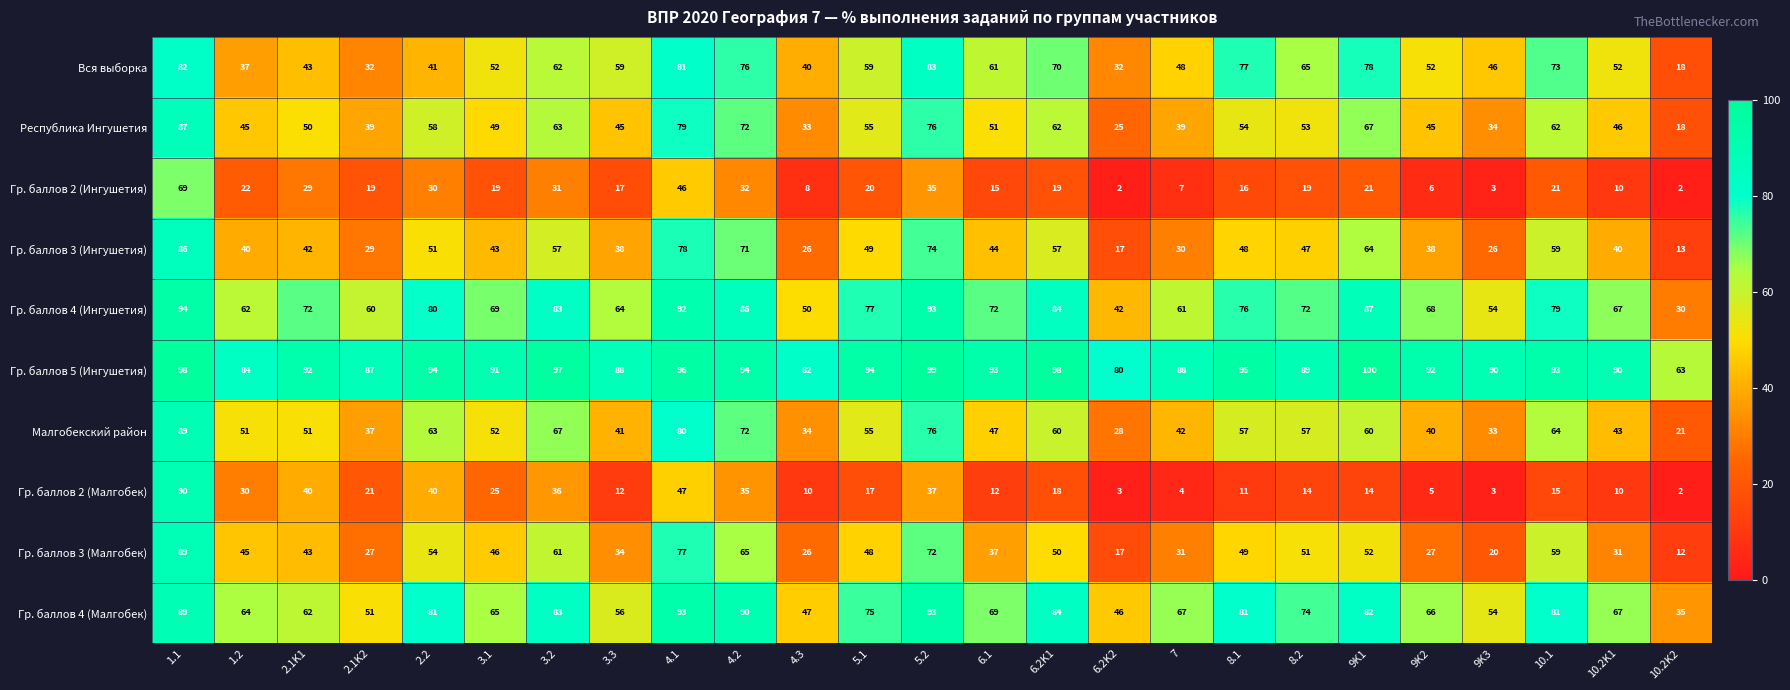

At which category does the chart reach its peak across all series?

9K1